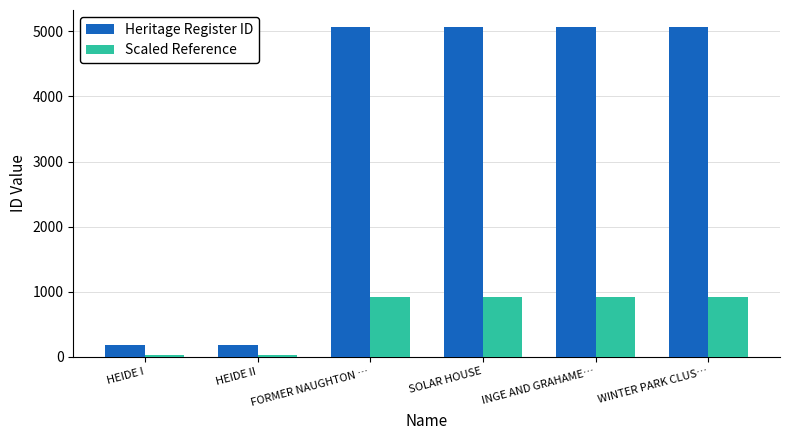

Rank the series at HEIDE II from lowest to highest value.

Scaled Reference, Heritage Register ID